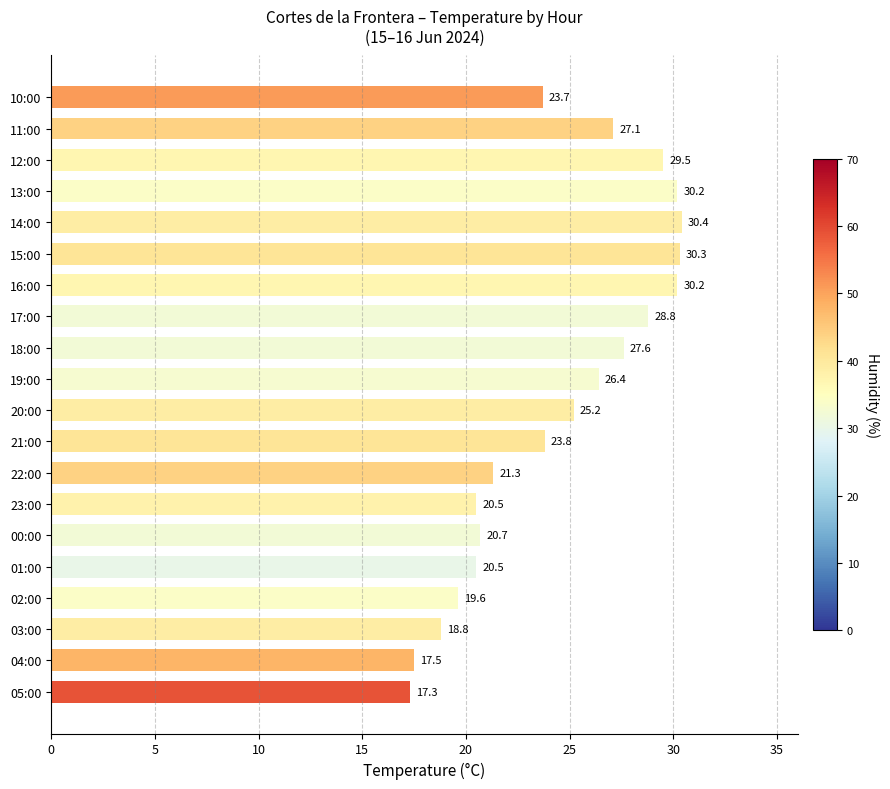

The chart shows a value of 20.5 at 01:00. True or false?

True